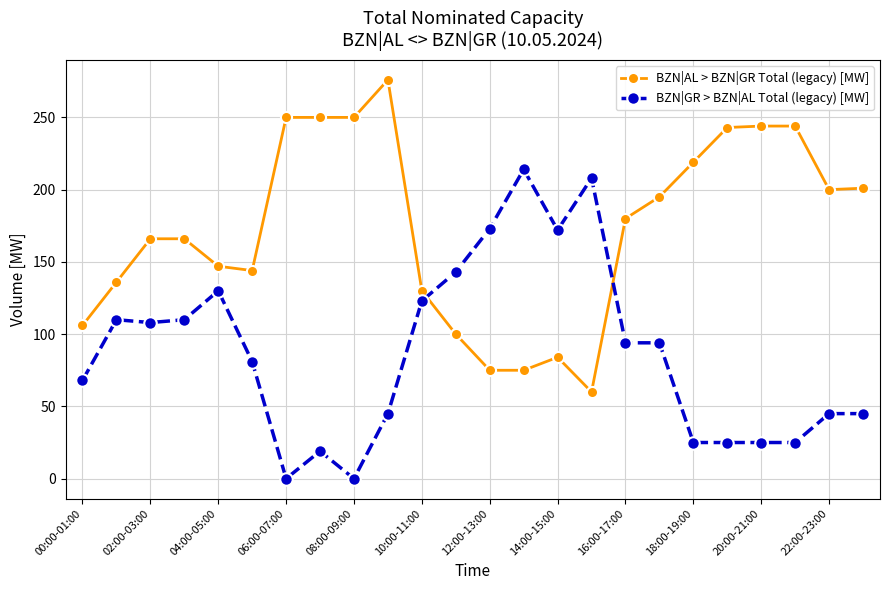

How many intersections are there between BZN|AL > BZN|GR Total (legacy) [MW] and BZN|GR > BZN|AL Total (legacy) [MW]?

2